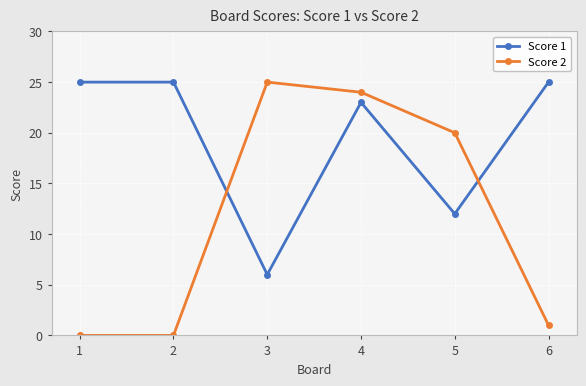

Is it true that Score 1 equals 25 at 1?

True